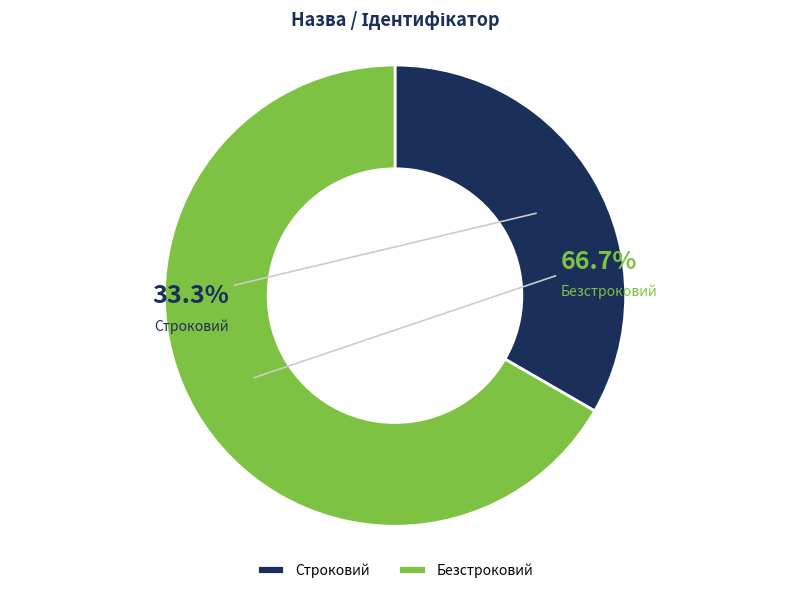

Count the number of slices in the pie.

2